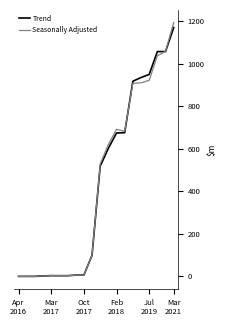

What is the maximum value for Trend?

1170.6